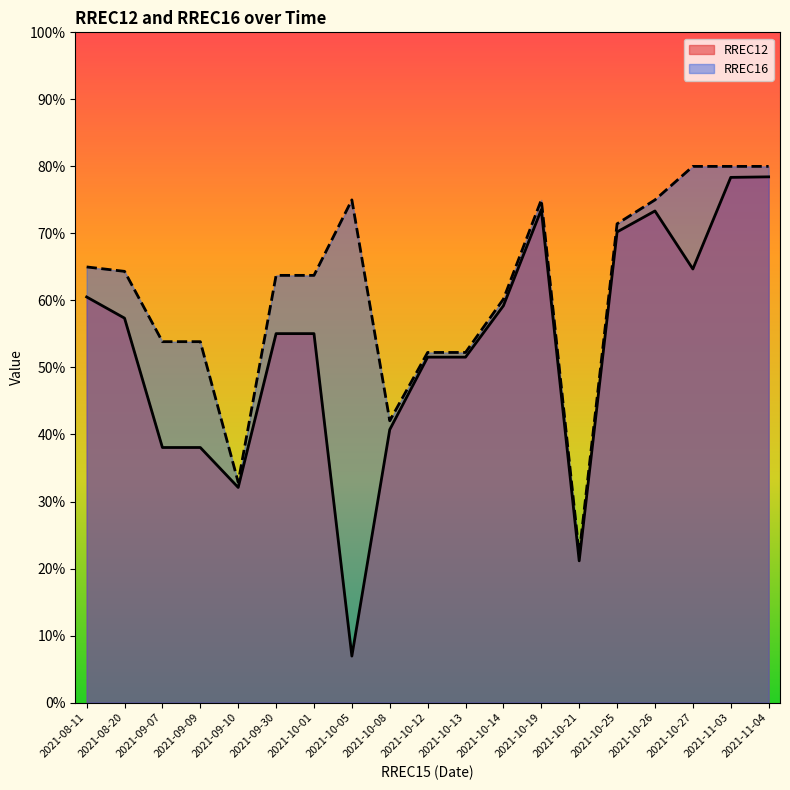

At which label is RREC12 closest to 0?

2021-10-05